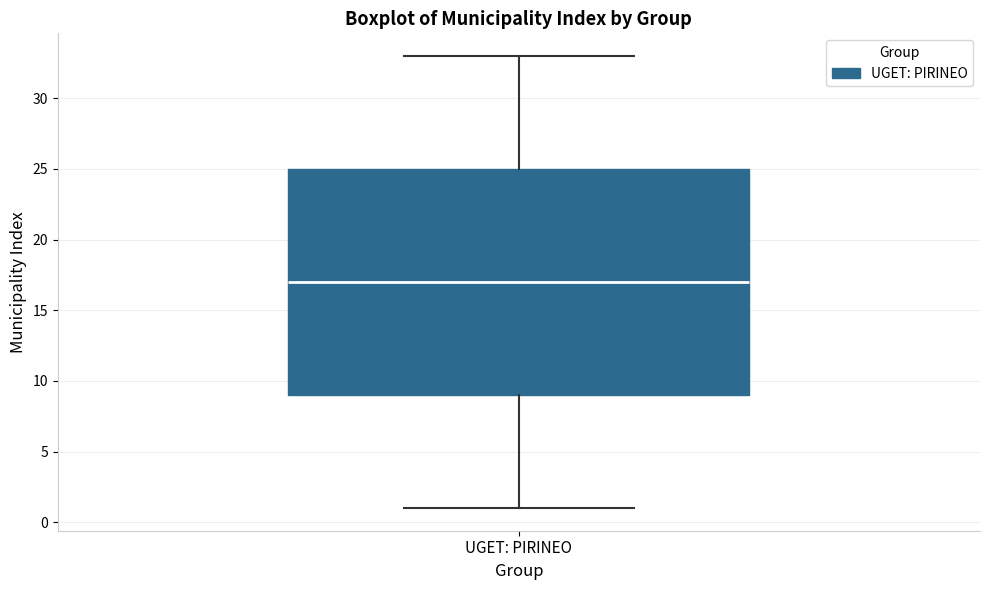

Read this box plot against the y-axis: the position of the median line, the range covered by the box, and the ends of both whiskers. The values are not printed on the chart, so give them approximately, as read against the axis.

median 17, box 9 to 25, whiskers 1 to 33